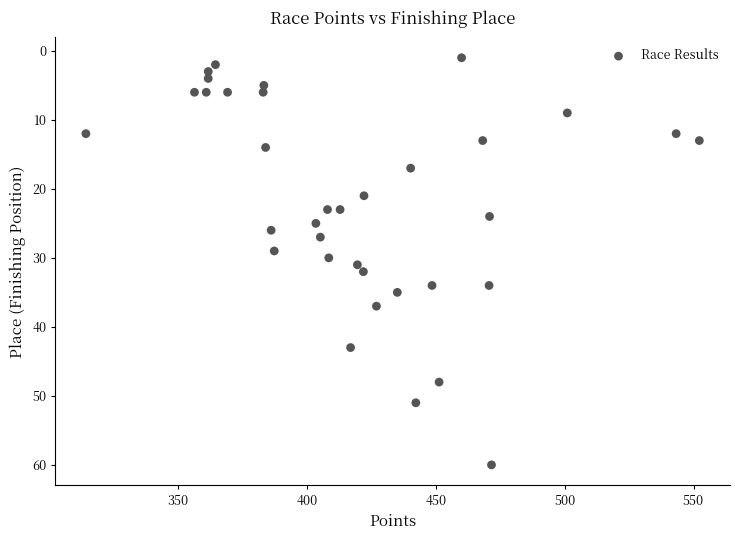

What is the range of Y values (max minus min)?

59